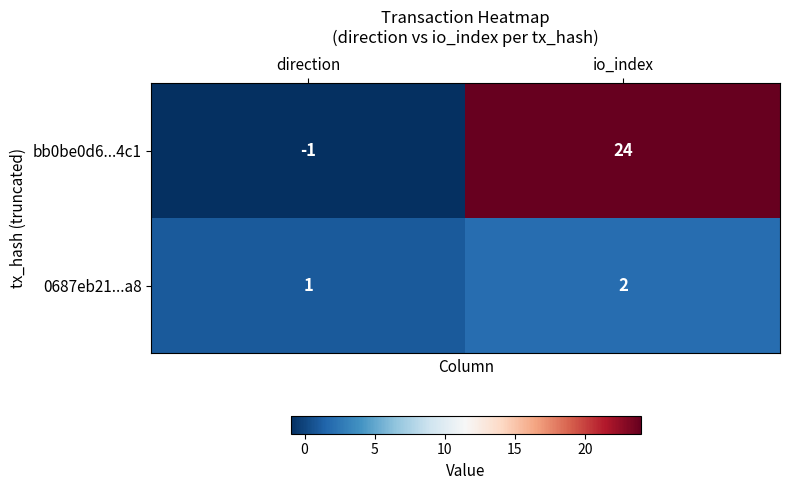

True or false: bb0be0d6...4c1 has a value of 24 at io_index.

True